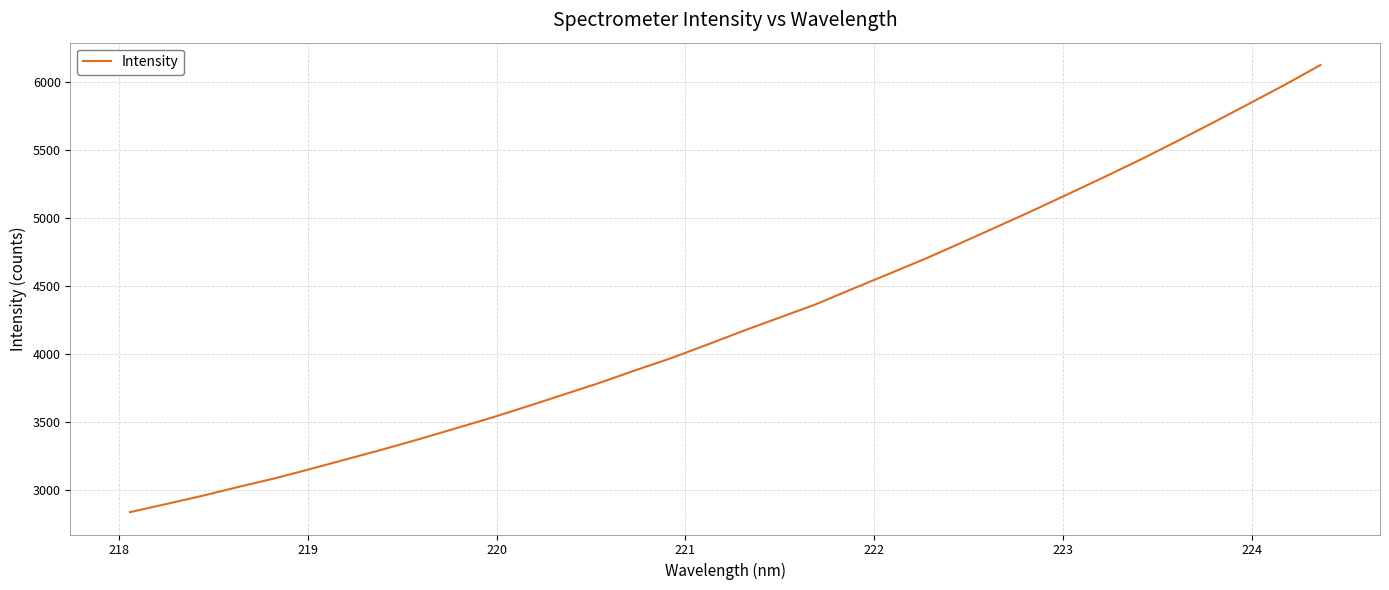

What is the smallest value displayed?

2833.8